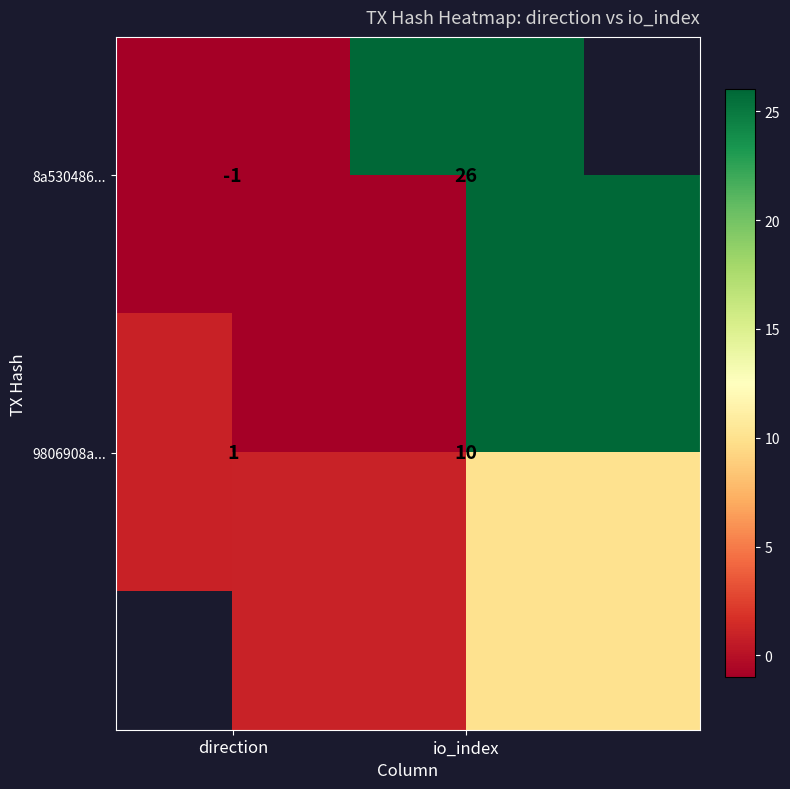

At which category is the sum across all series the highest?

io_index